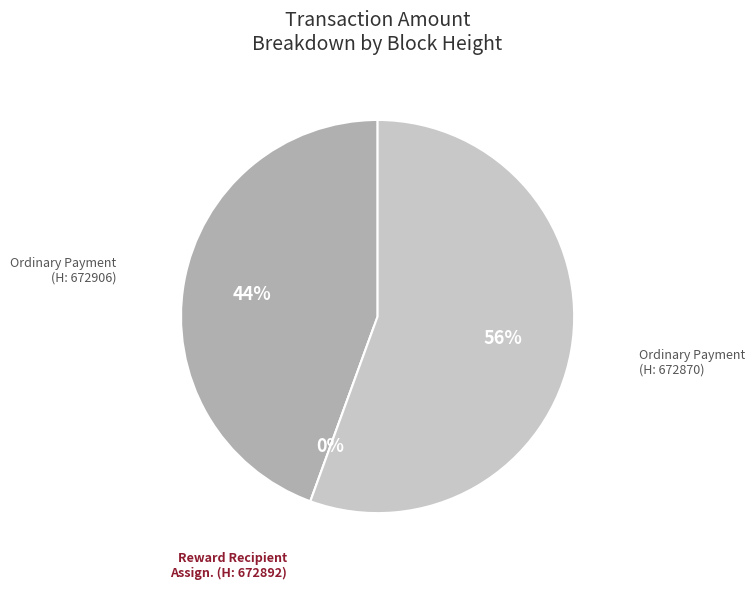

Rank the categories by value from highest to lowest.

Ordinary Payment
(672870), Ordinary Payment
(672906), Reward Recipient
Assignment (672892)